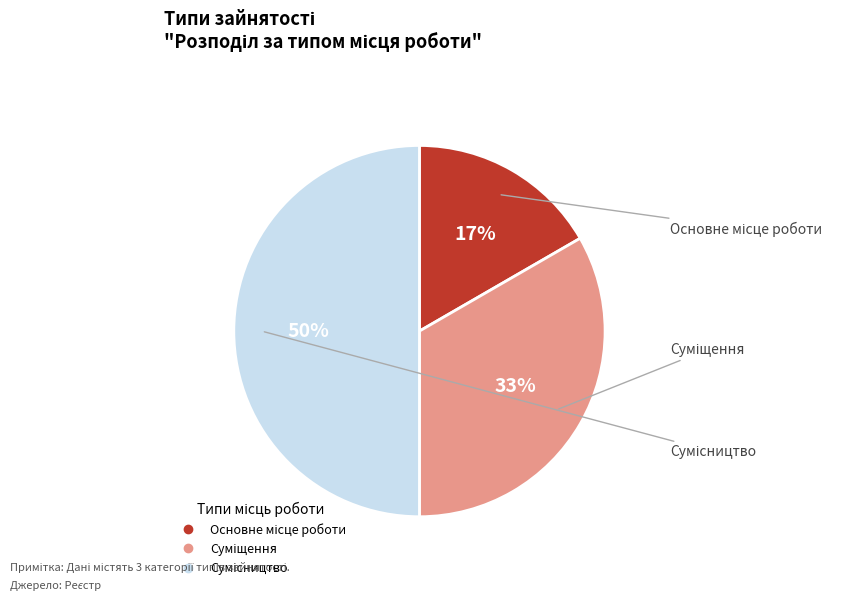

To the nearest percent, what is the difference between the largest and smallest slice percentages?

33%